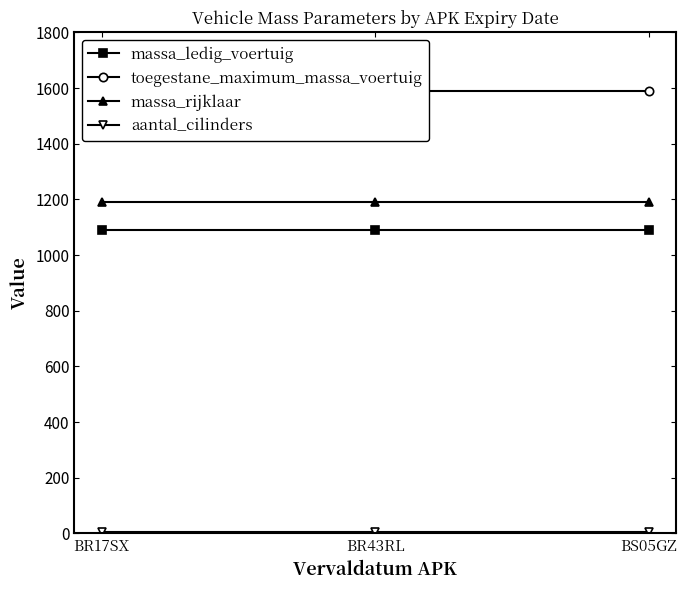

Rank the series by their maximum value, from lowest to highest.

aantal_cilinders, massa_ledig_voertuig, massa_rijklaar, toegestane_maximum_massa_voertuig